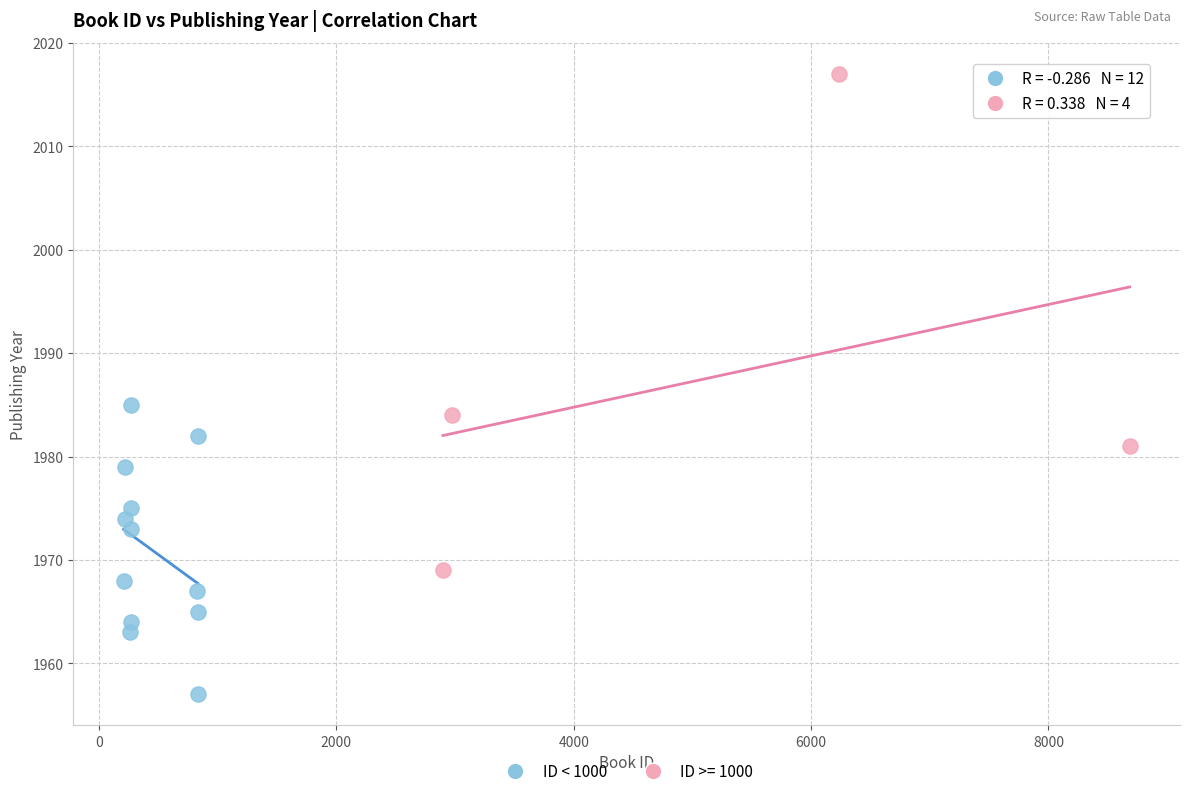

Which series reaches the minimum Y coordinate?

ID < 1000